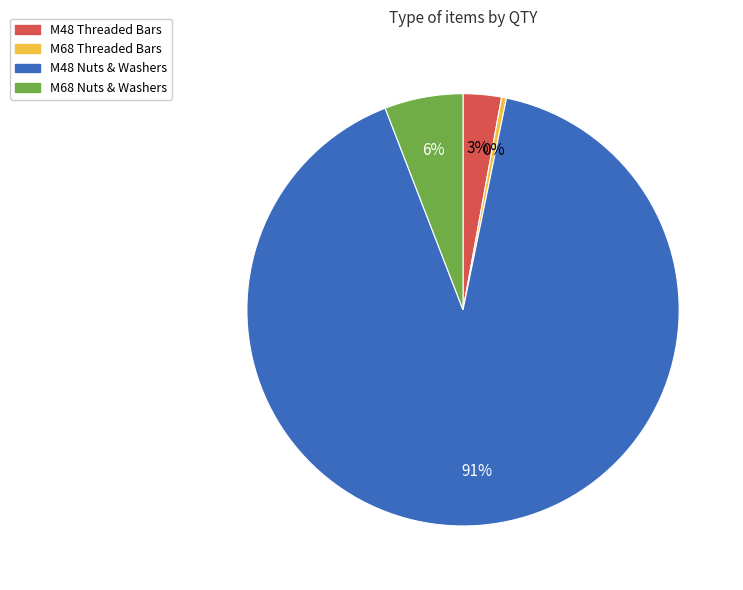

To the nearest percent, what is the difference between the largest and smallest slice percentages?

91%